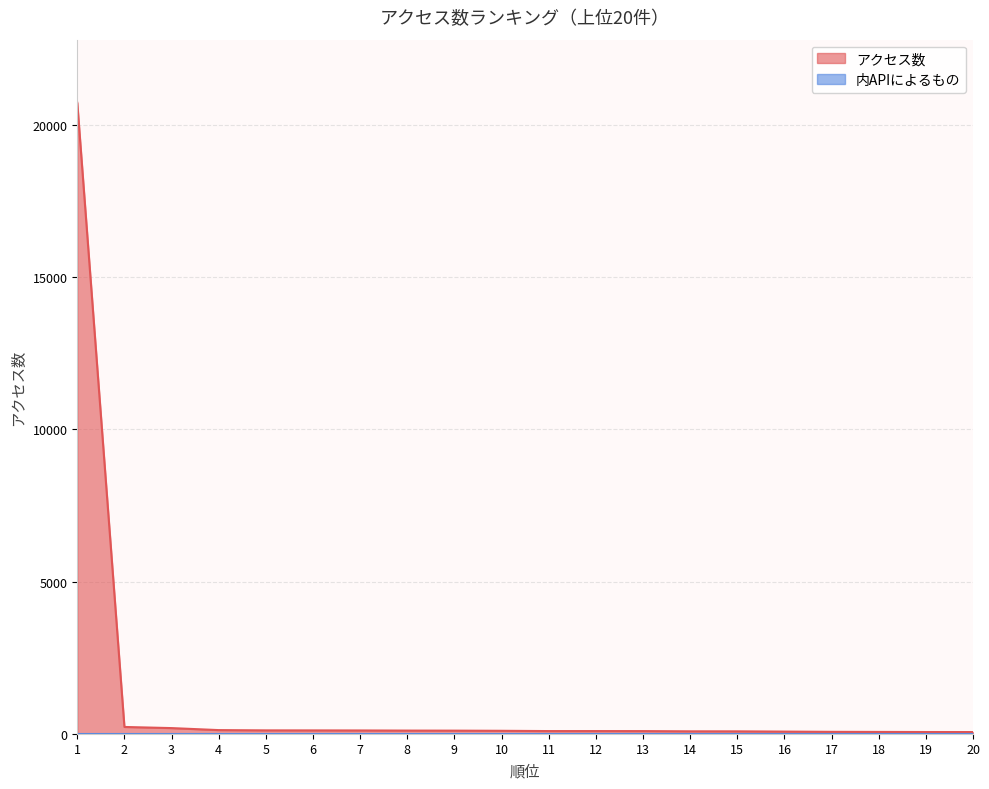

What is the value of the 3rd point from the left?

185